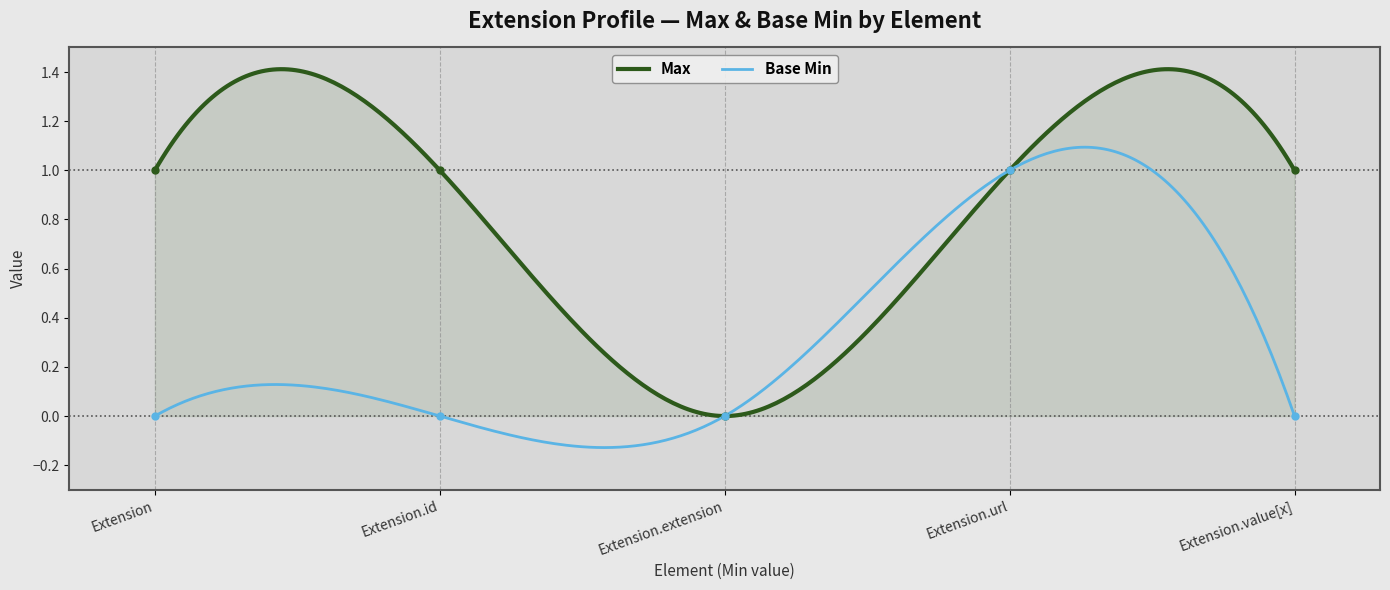

True or false: Max has more than 1 interior local peaks.

True